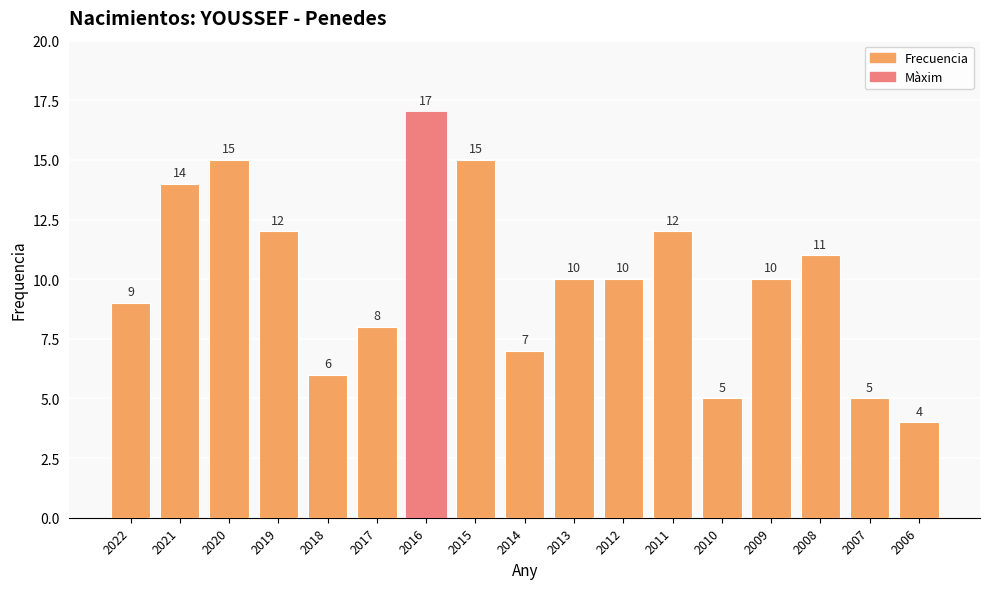

What is the sum of the values at 2021 and 2019?

26